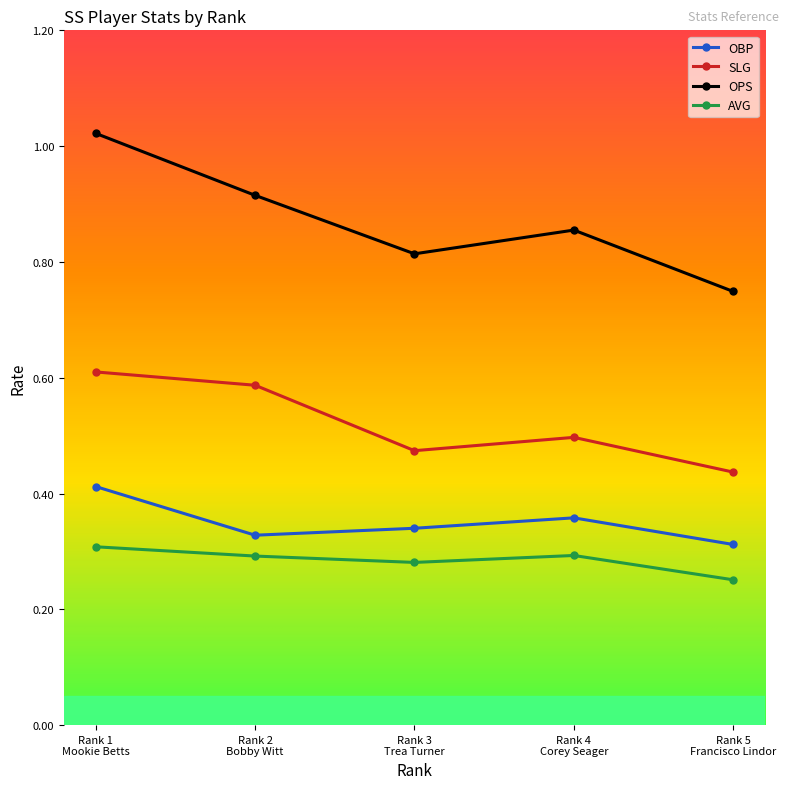

At how many categories does at least one series exceed 0?

5